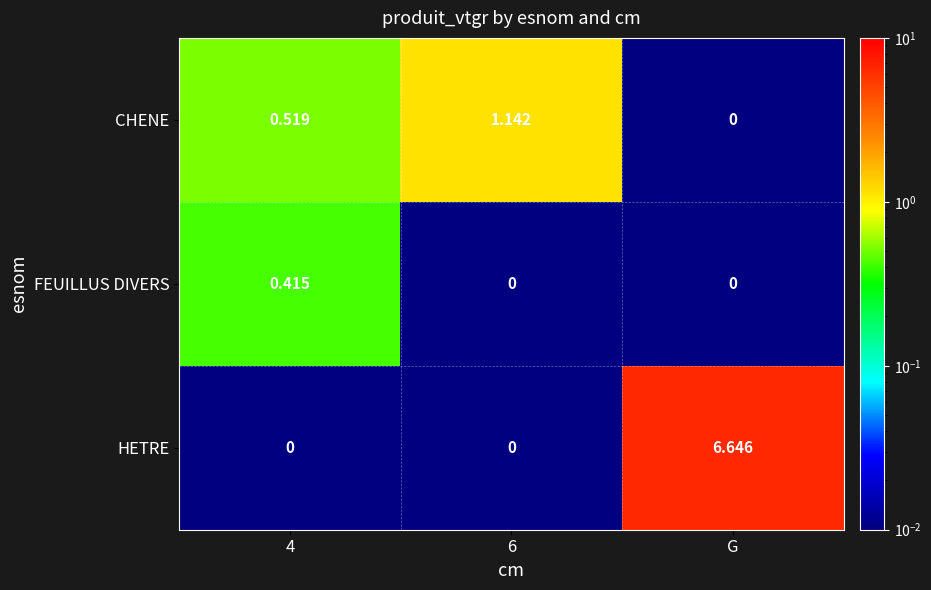

At 4, list the series in order from largest to smallest.

CHENE, FEUILLUS DIVERS, HETRE